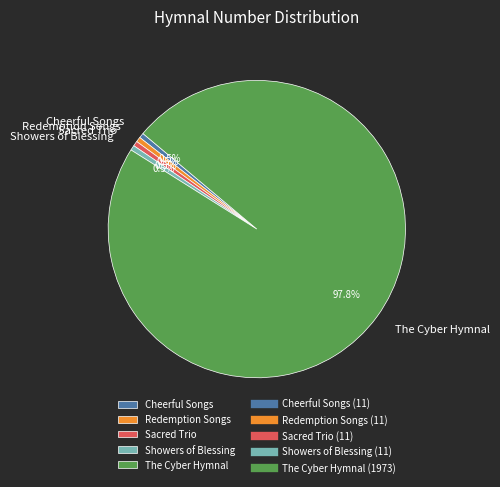

What portion of the pie excludes Redemption Songs?

99.5%